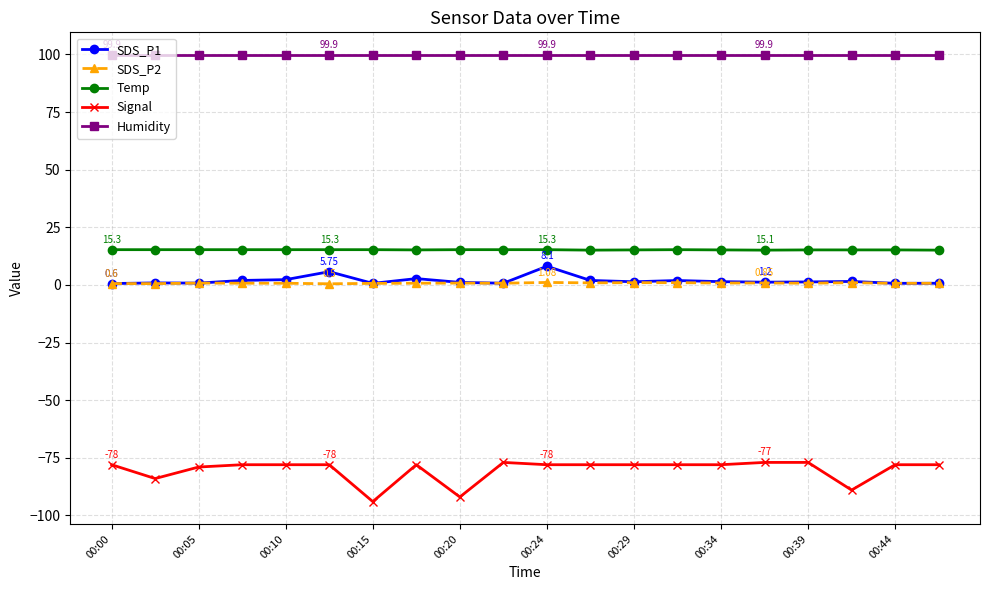

Which series has the largest range (max minus min)?

Signal